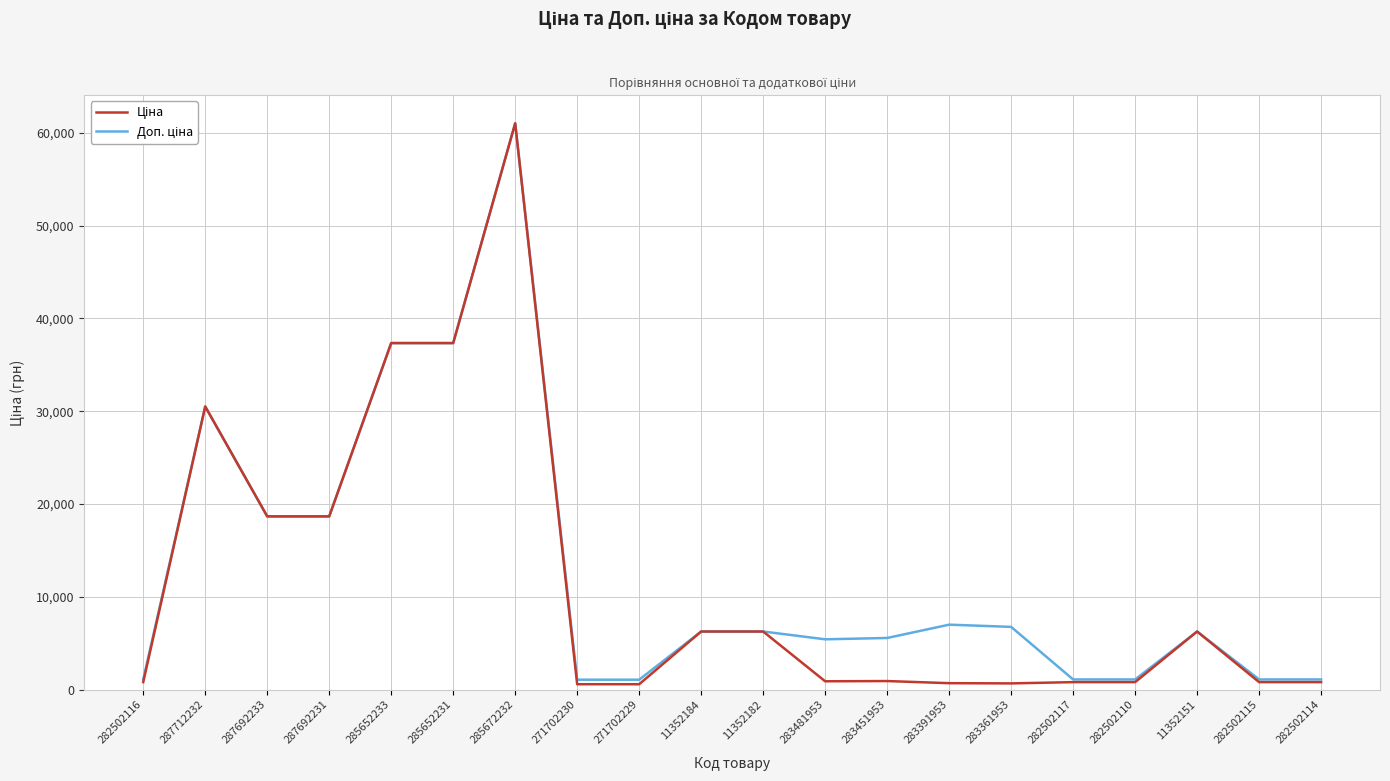

At which category is the sum across all series the highest?

285672232